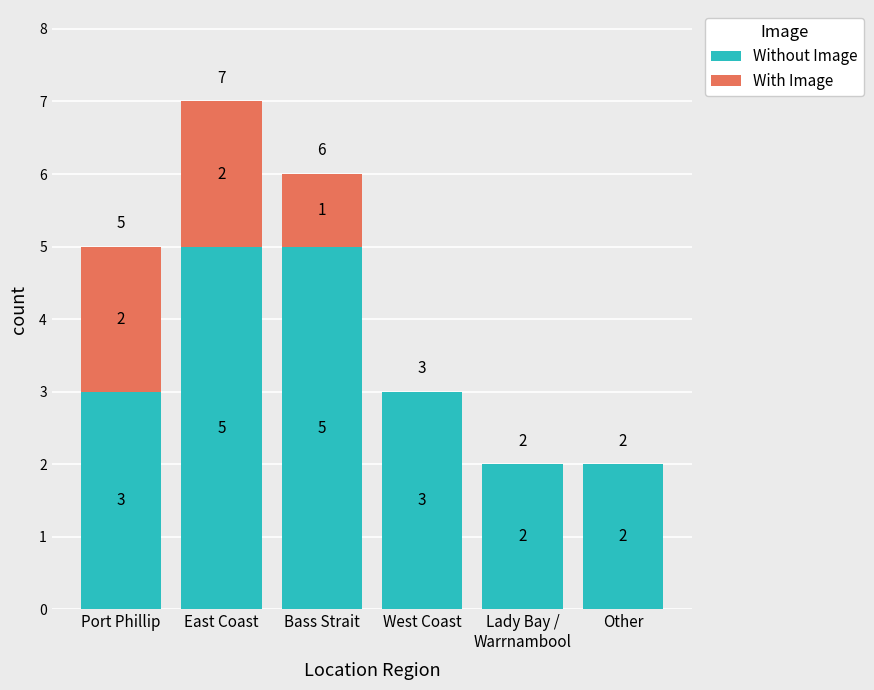

At which category is the sum across all series the highest?

East Coast